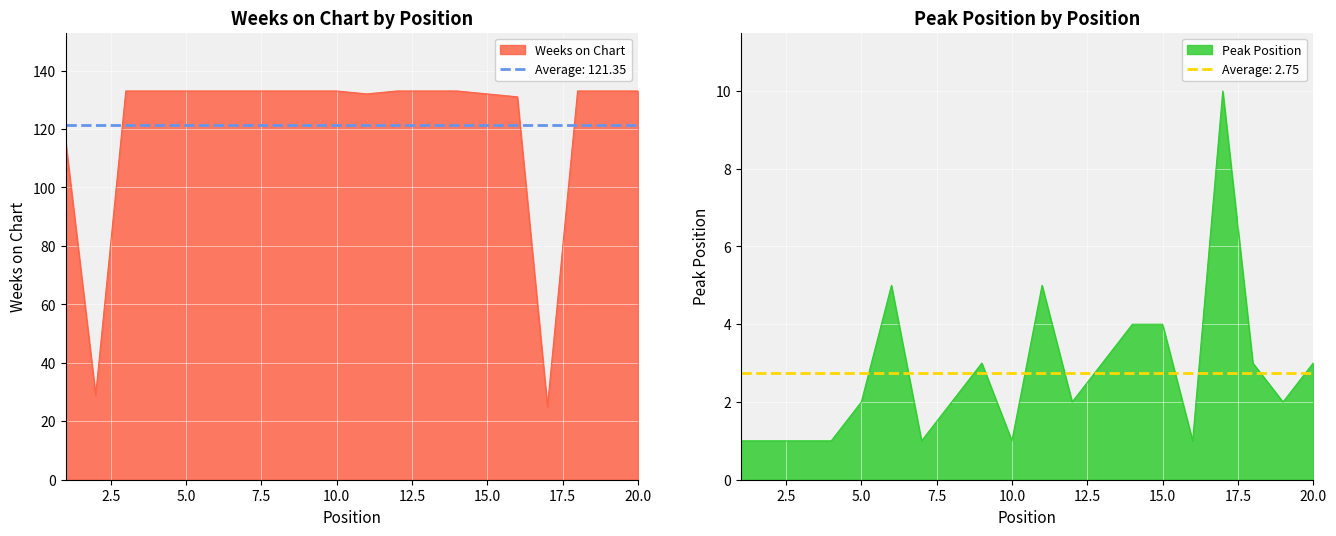

How many series are shown in this chart?

2